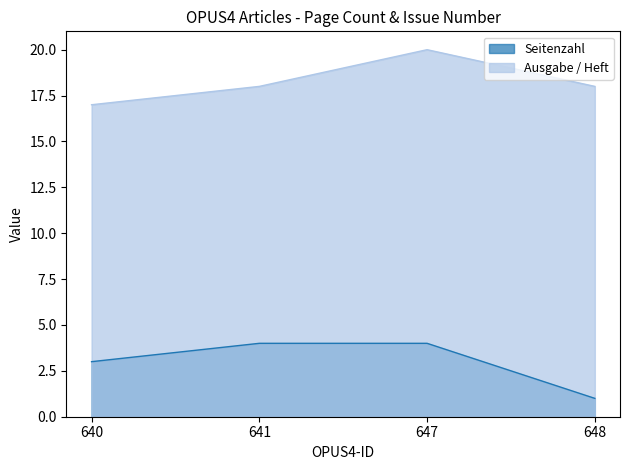

Which series has the widest spread of values?

Seitenzahl